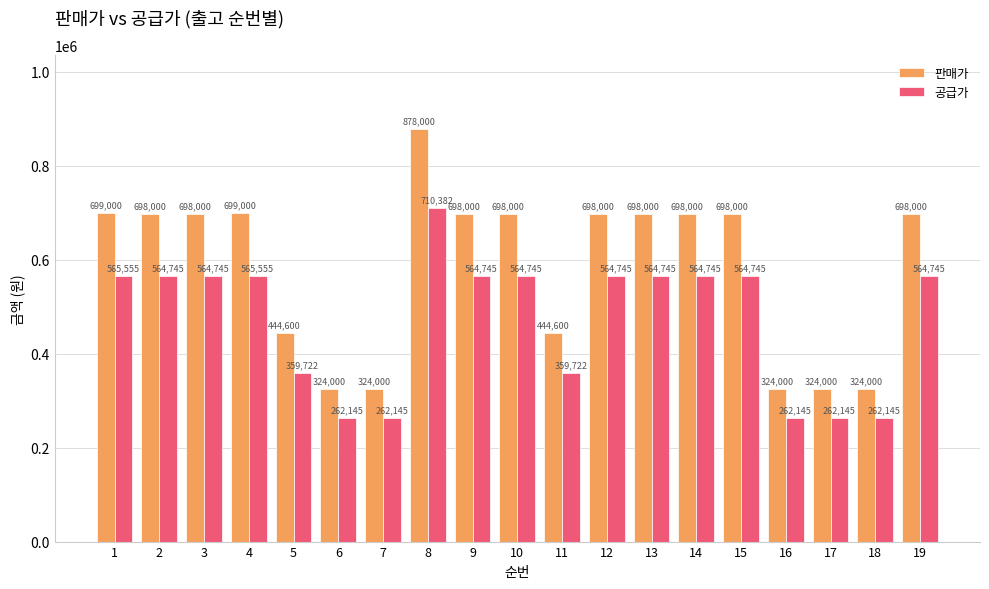

True or false: 판매가 has a value of 698000 at 12.

True